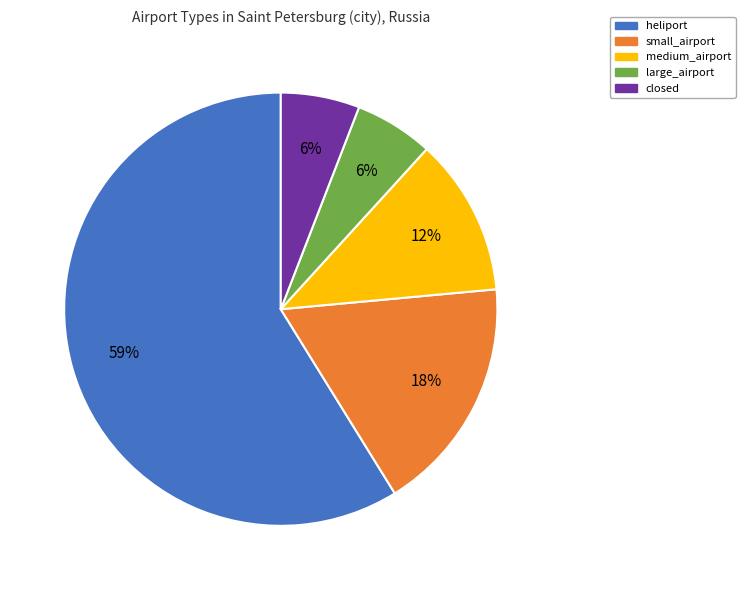

Which category has the biggest portion of the pie?

heliport